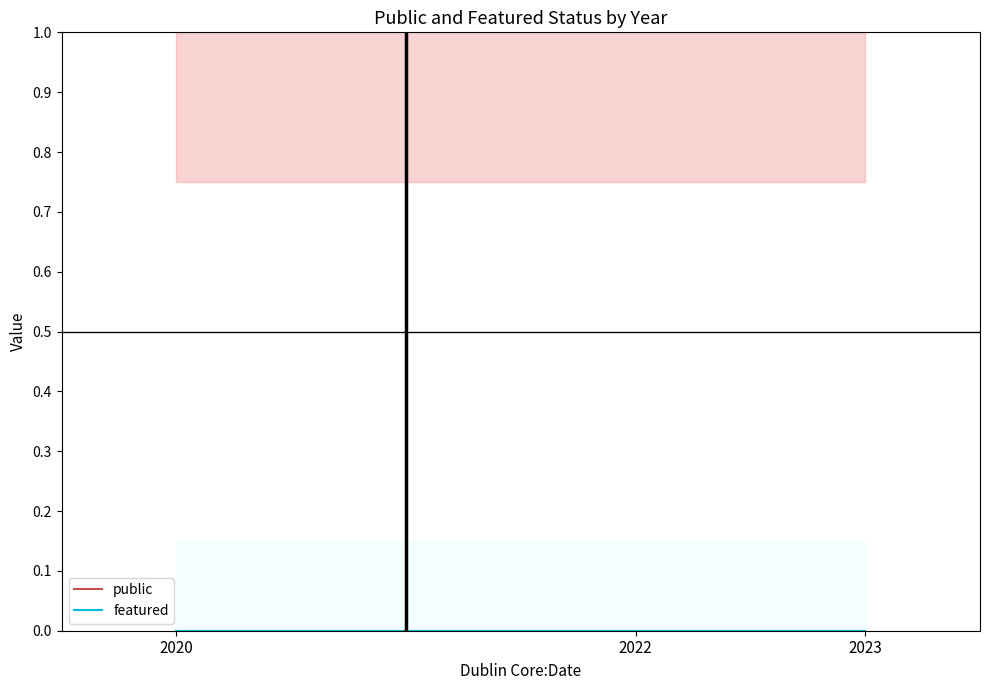

At which category is the sum across all series the highest?

2020